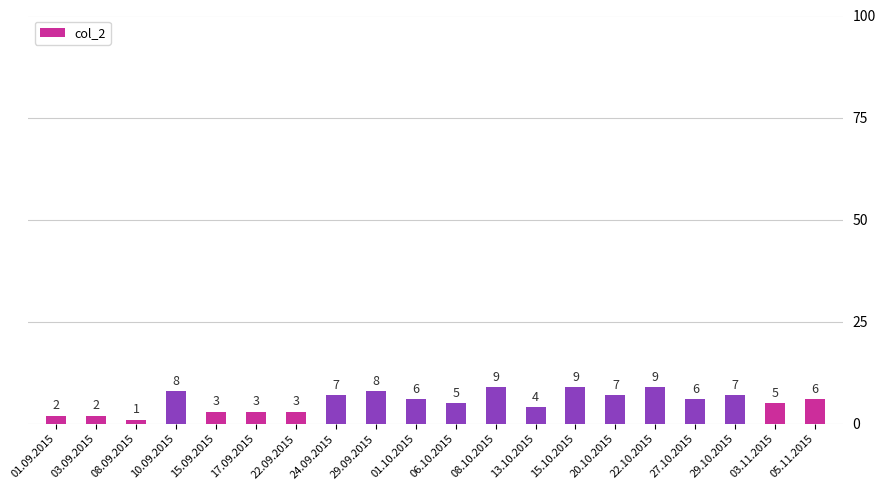

Reading left to right, extract all data points from this chart.

2	2	1	8	3	3	3	7	8	6	5	9	4	9	7	9	6	7	5	6